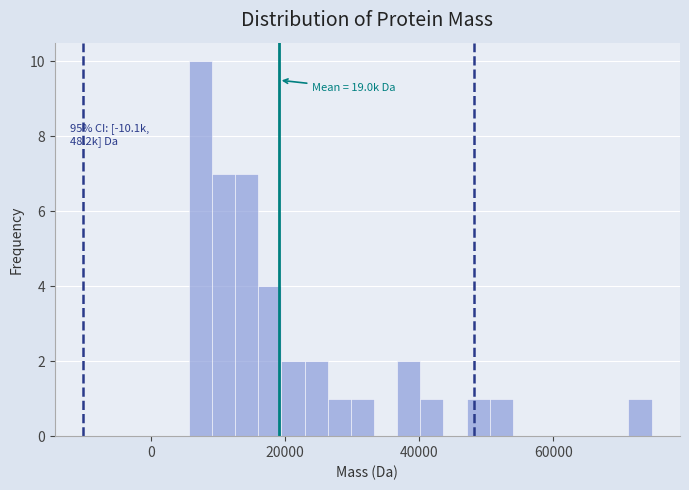

Read against the x-axis, roughly where is the centre of the tallest bar?

8000